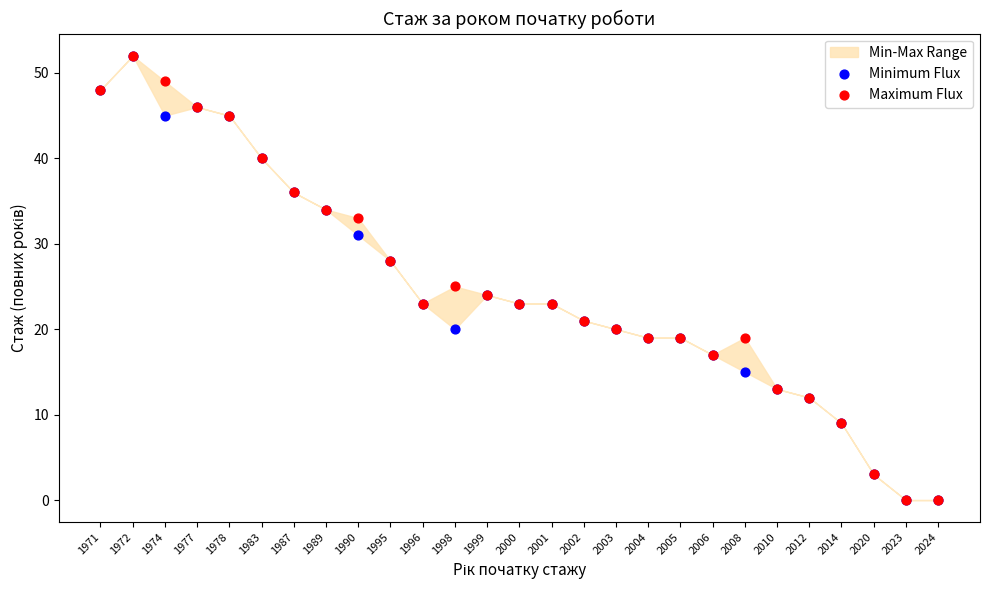

Across all series, what Y value is closest to 26?

25